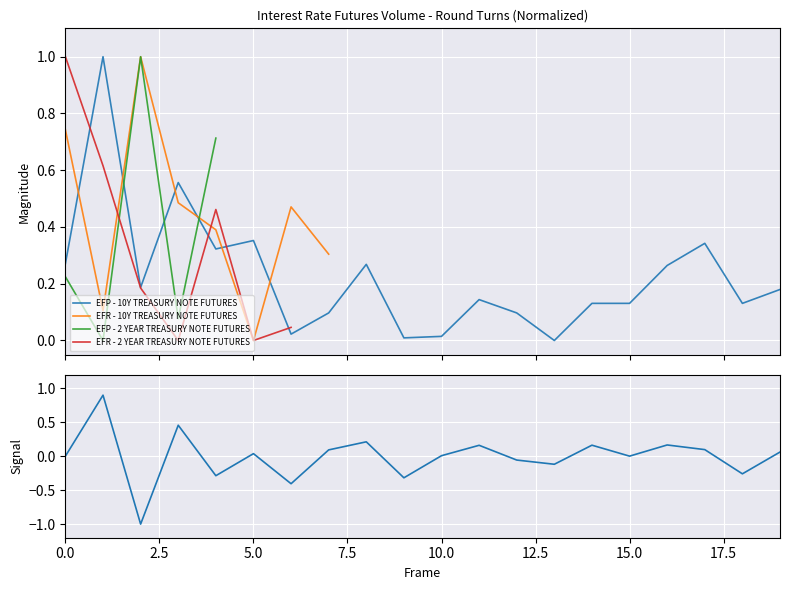

Between 7.5 and 11, which is larger?

7.5